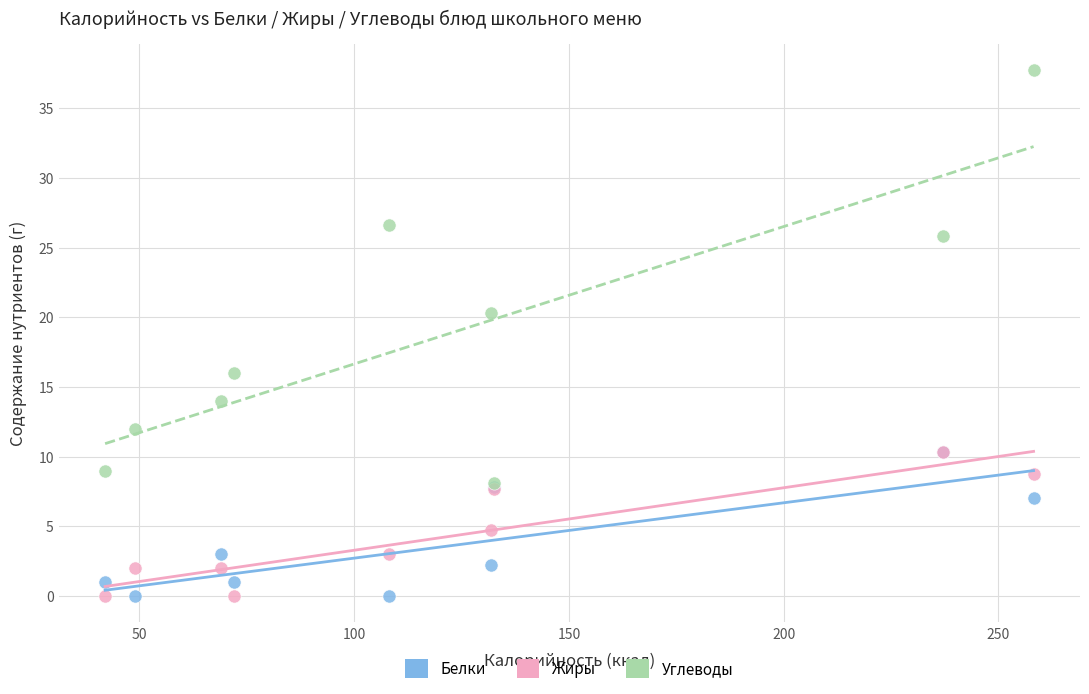

What are all the series names shown in the legend?

Белки, Жиры, Углеводы